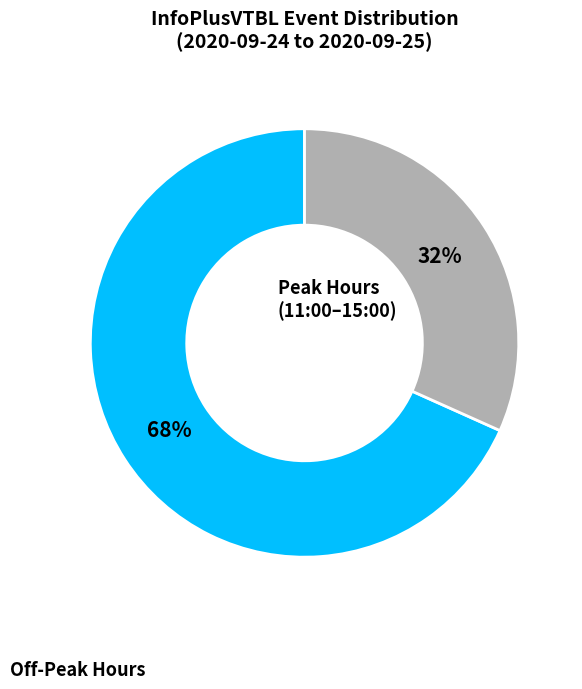

Does any single category account for the majority?

Yes